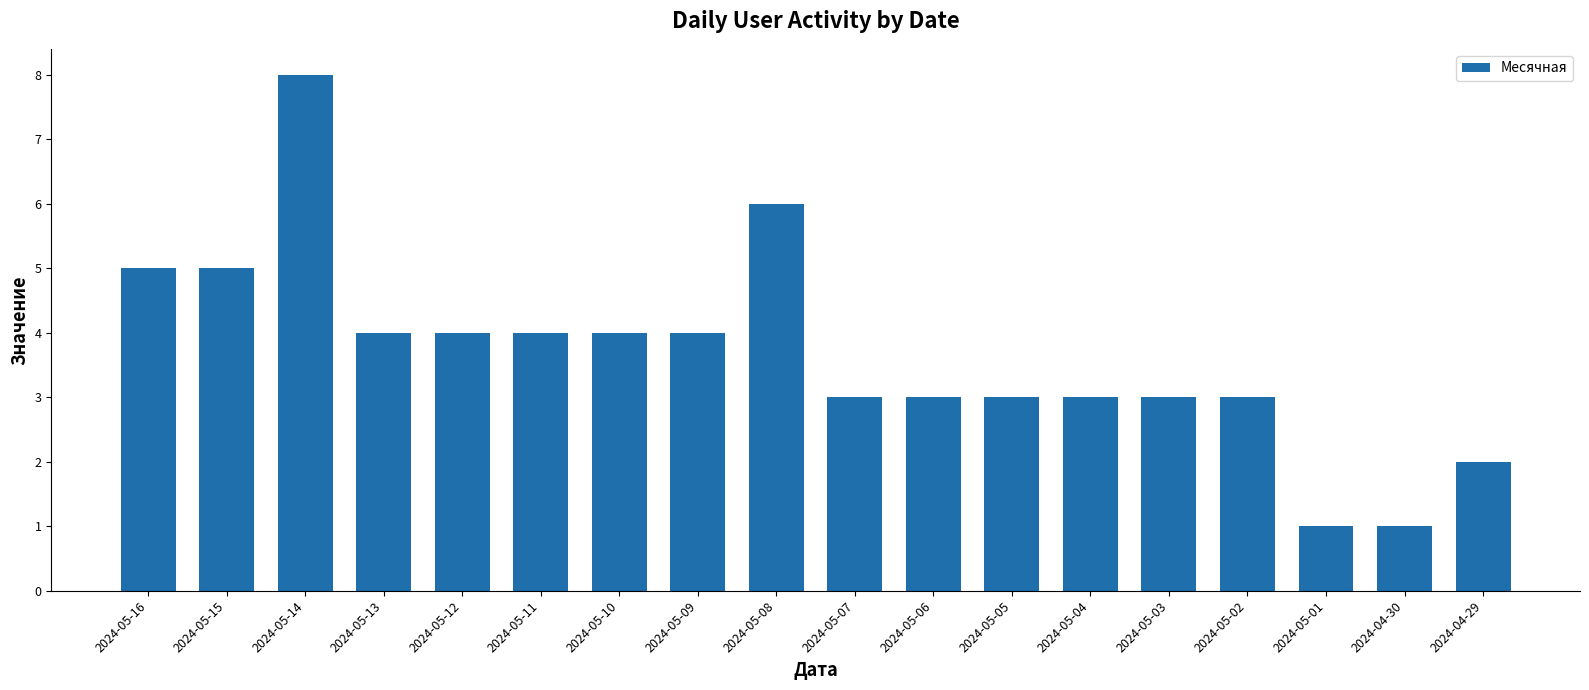

Approximately how many times larger is the value at 2024-04-30 compared to 2024-05-15?

0.2